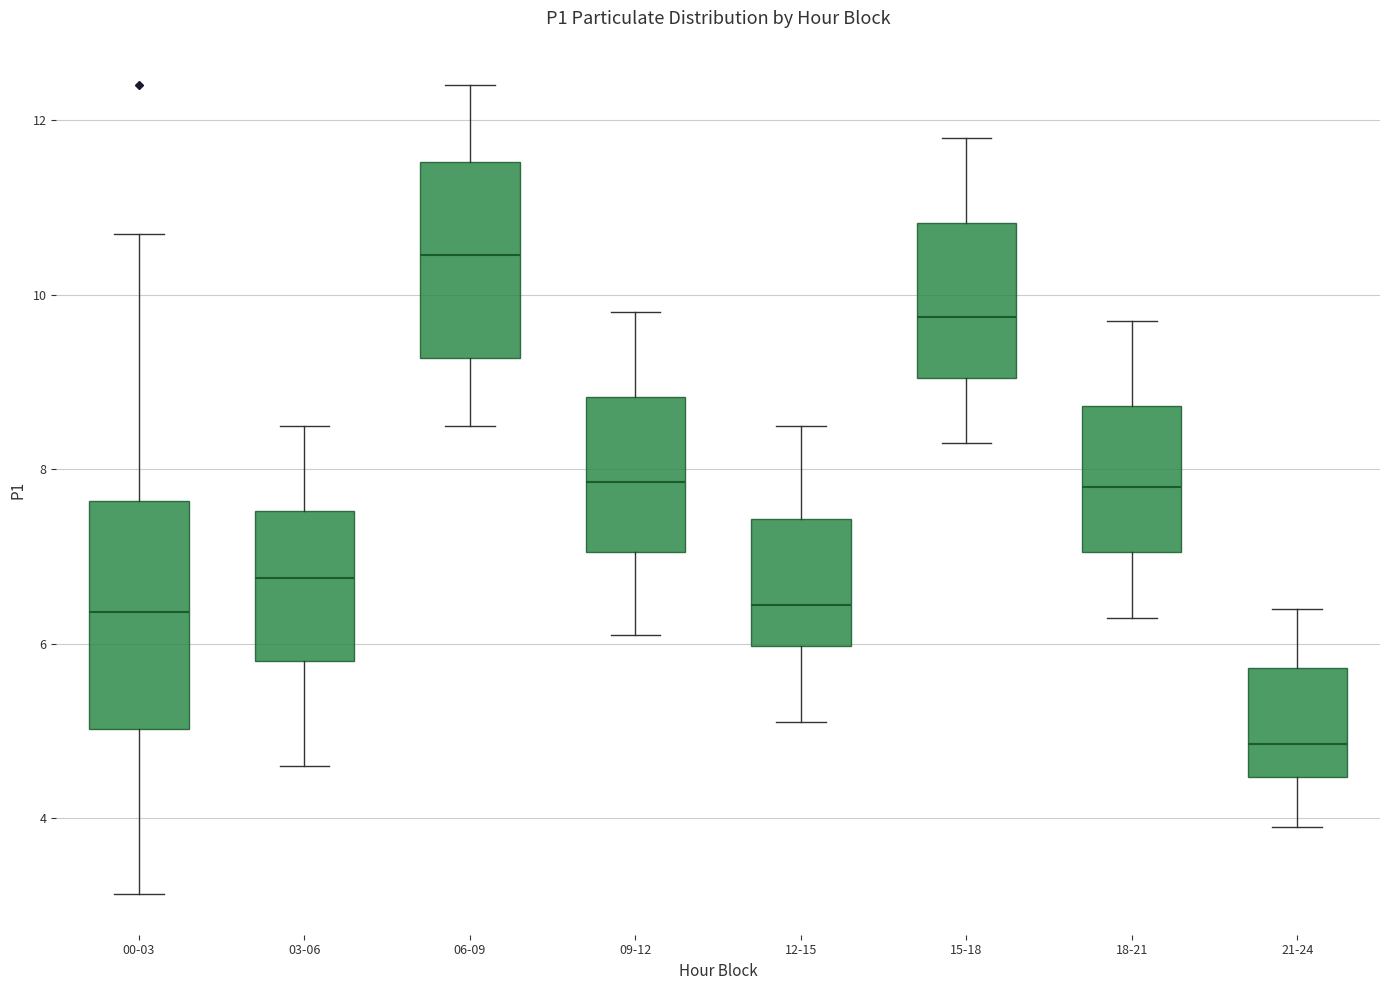

Where does the upper whisker of the box for 09-12 end on the y-axis? The values are not printed on the chart, so give them approximately, as read against the axis.

9.8